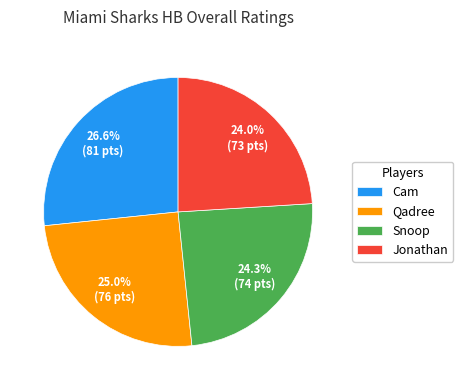

Does Jonathan account for over 50% of the chart?

No